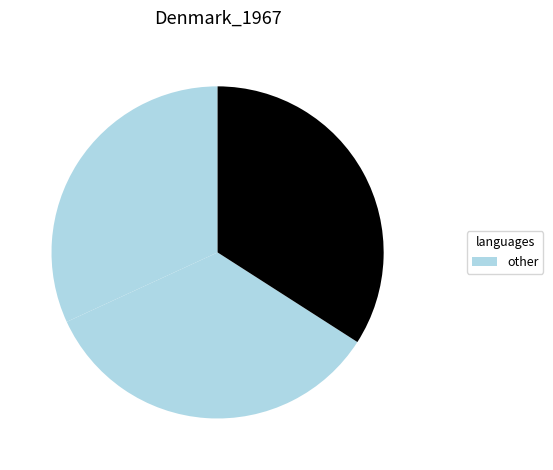

How many slices are in this pie chart?

3